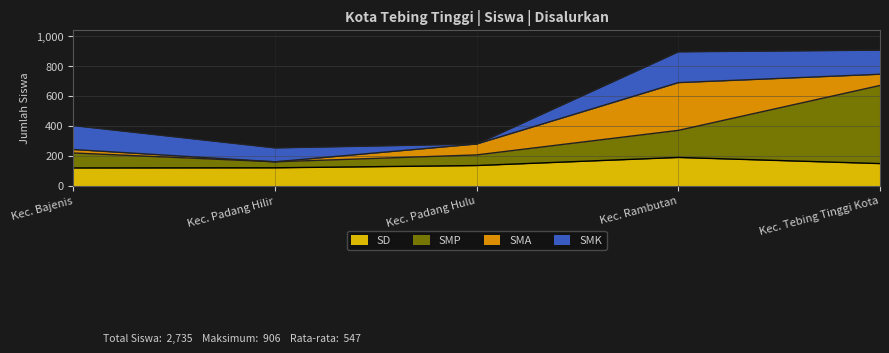

What is the highest value of the SD series?

189